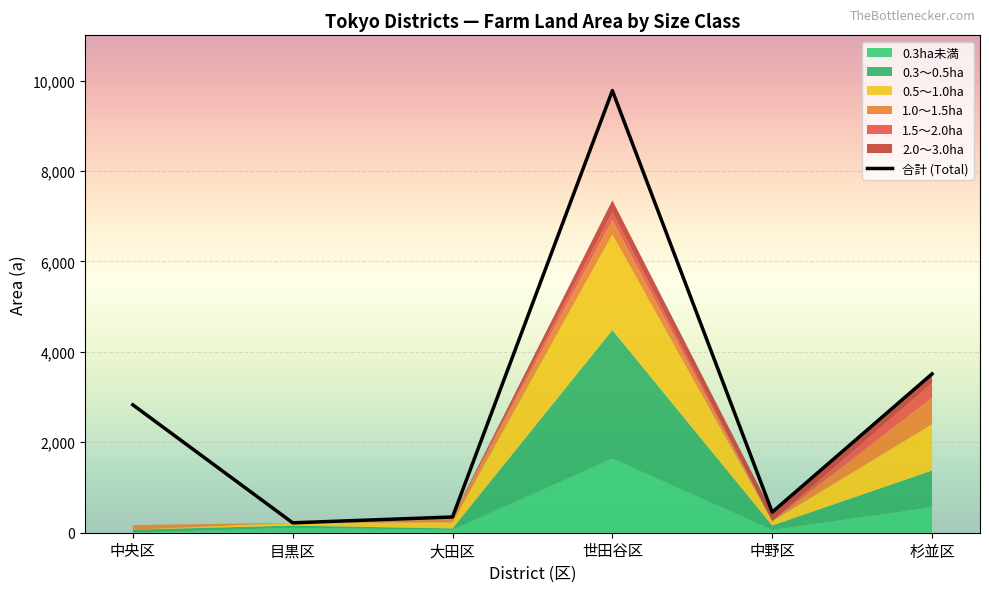

List the labels in order of value, largest first.

世田谷区, 杉並区, 中央区, 中野区, 大田区, 目黒区